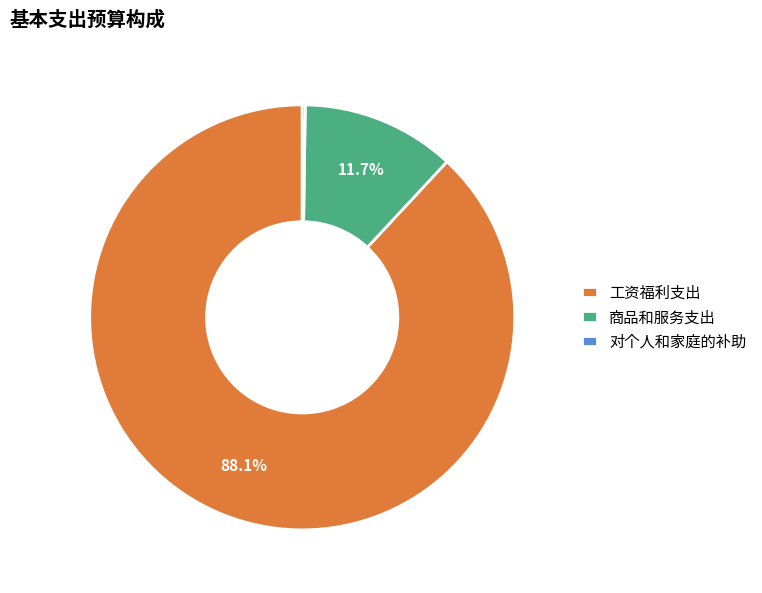

Combined, what portion of the pie is 商品和服务支出 and 工资福利支出?

99.8%